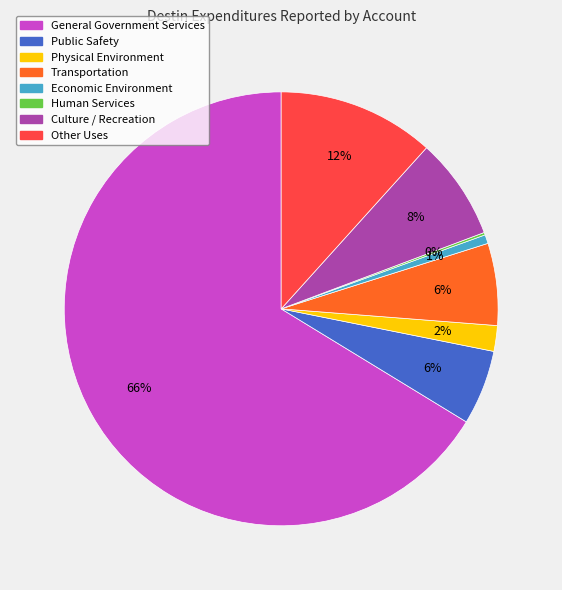

To the nearest percent, what portion does Economic Environment represent?

1%